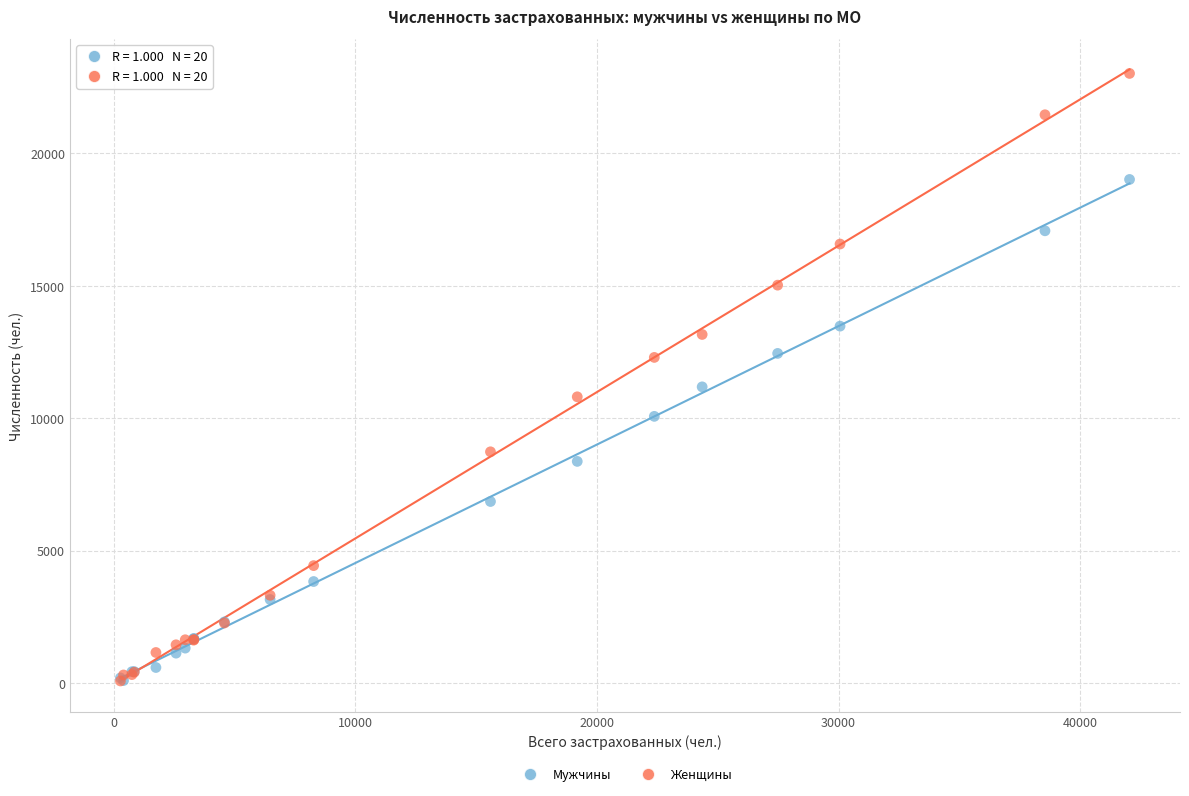

Across all series, what Y value is closest to 11551?

11186